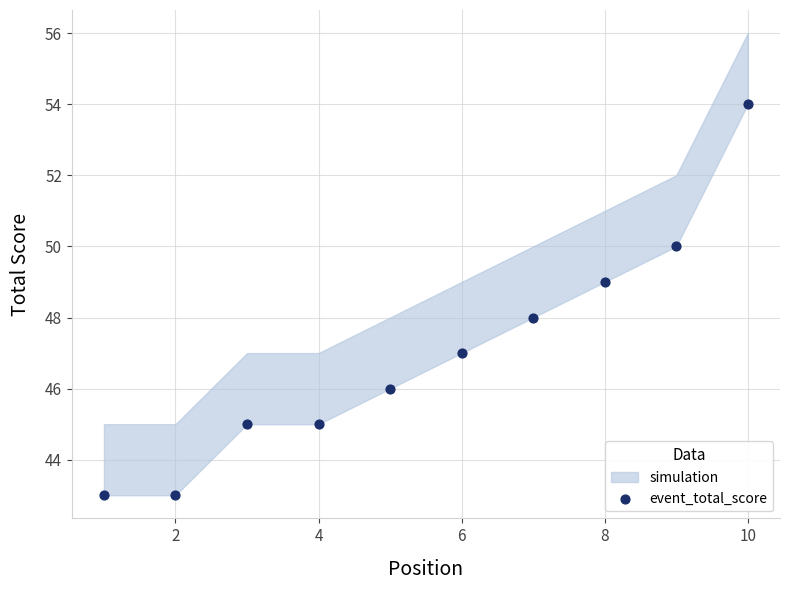

What is the average X value?

6